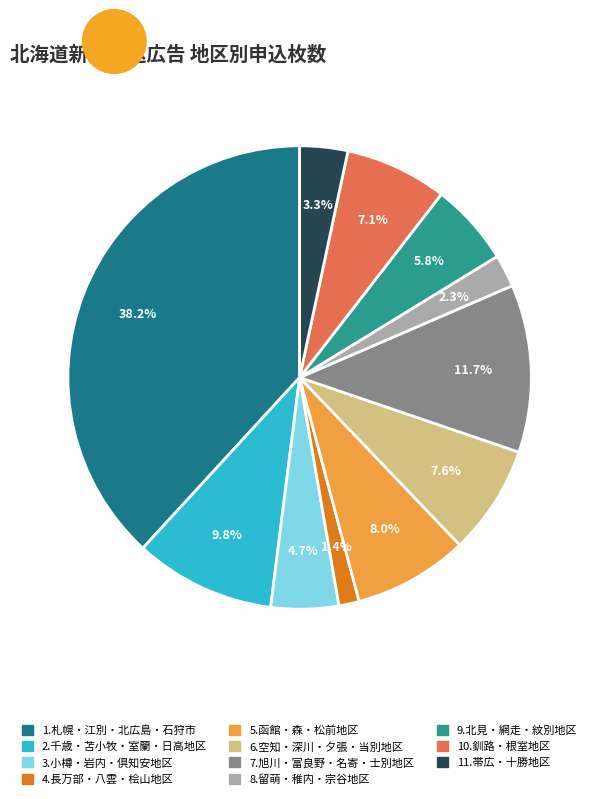

Does 10.釧路・根室地区 represent more than half of the total?

No